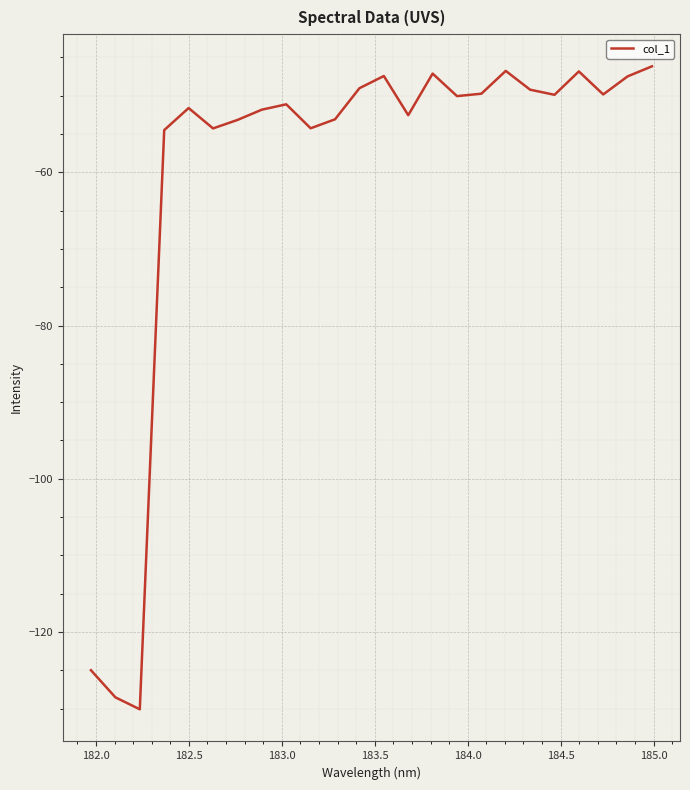

What is the difference between the maximum and minimum values?

83.9